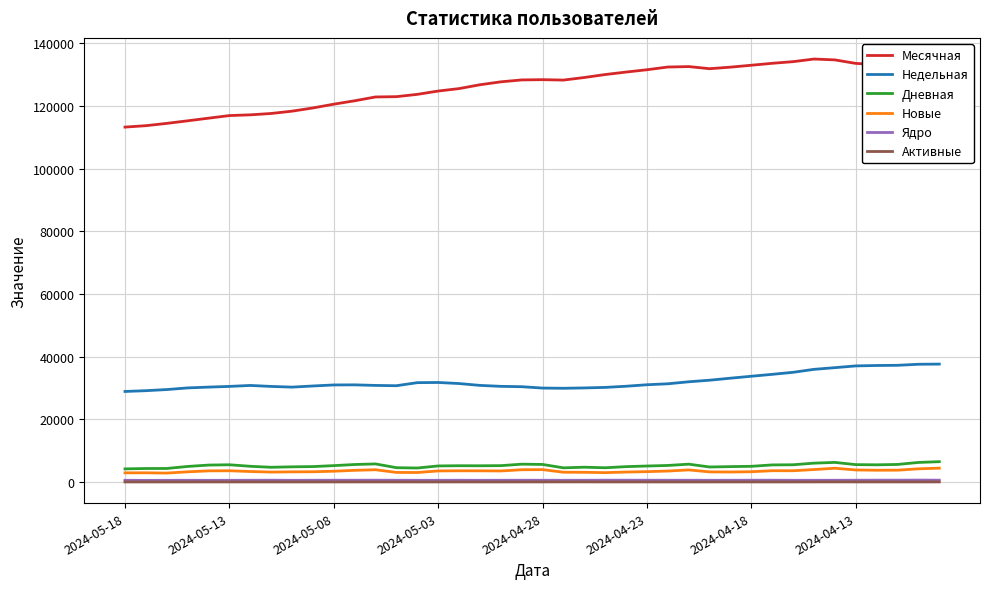

True or false: Ядро and Дневная cross at least once.

False